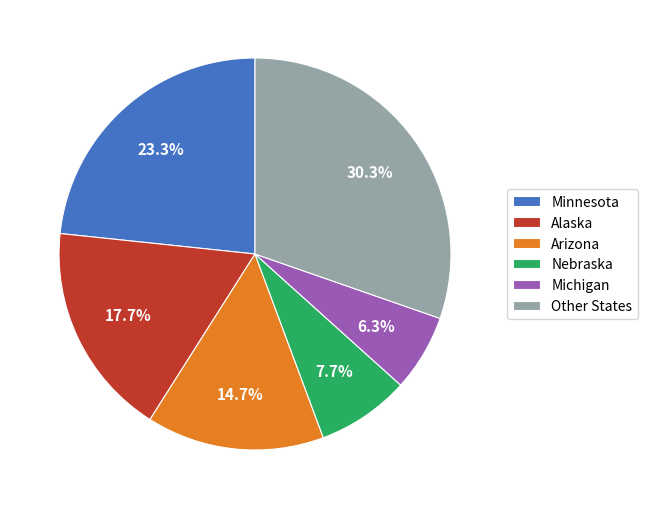

Which category has the smallest portion of the pie?

Michigan